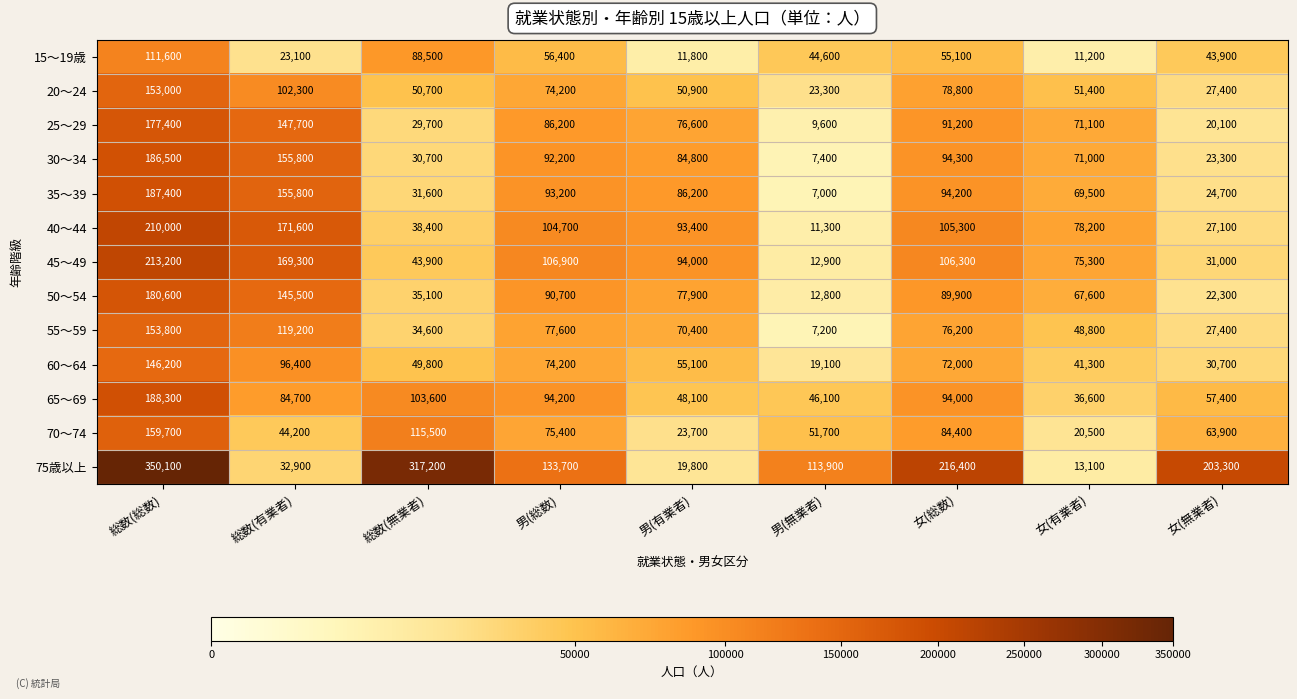

What is the greatest value displayed?

350100